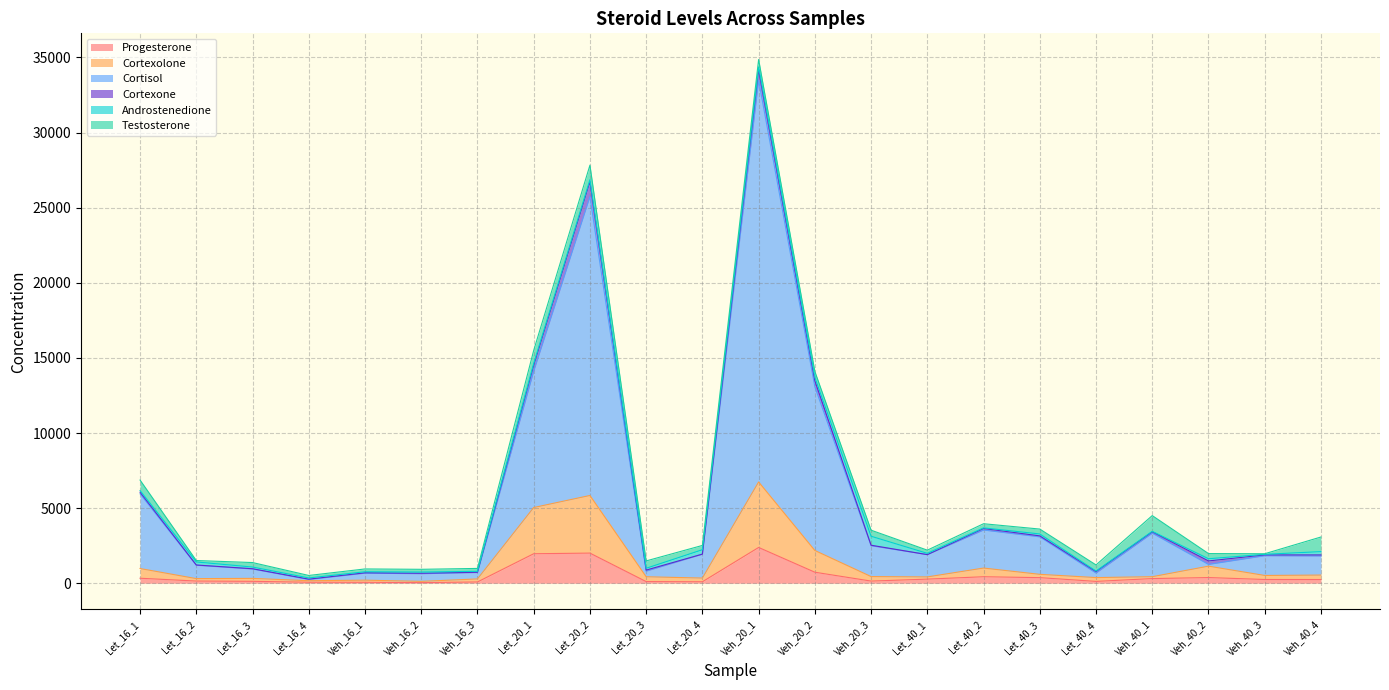

Which has a higher value, Veh_20_2 or Veh_40_1?

Veh_20_2